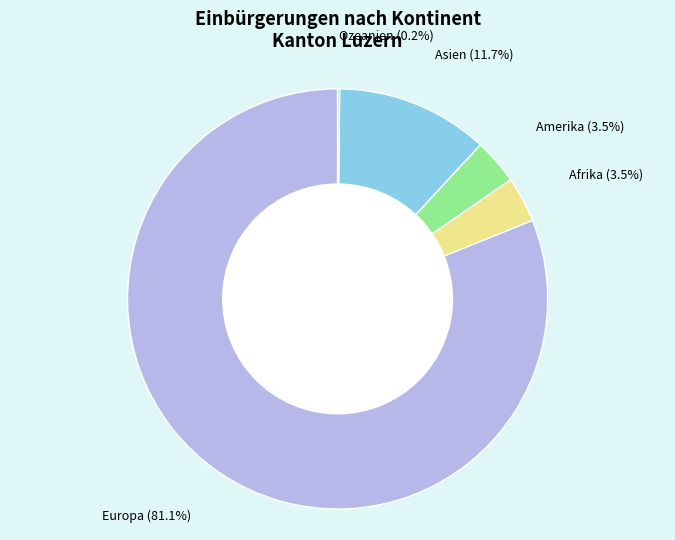

Is there a majority slice in this chart?

Yes